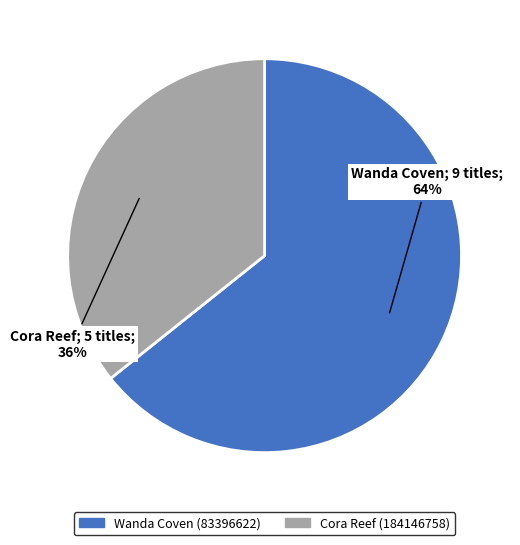

Which slice is the largest?

Wanda Coven (83396622)